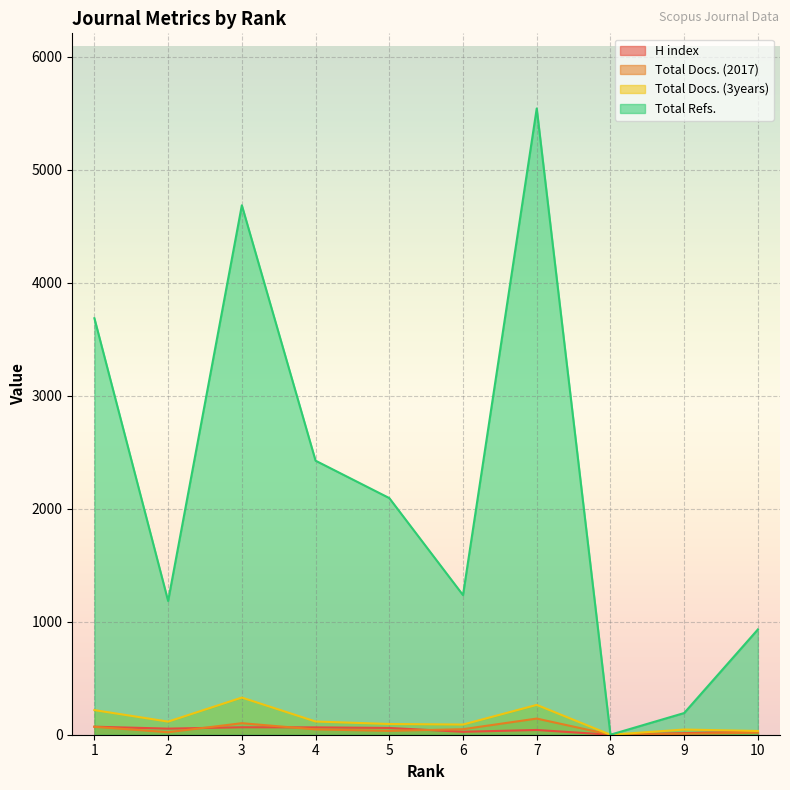

What are all the series names shown in the legend?

H index, Total Docs. (2017), Total Docs. (3years), Total Refs.